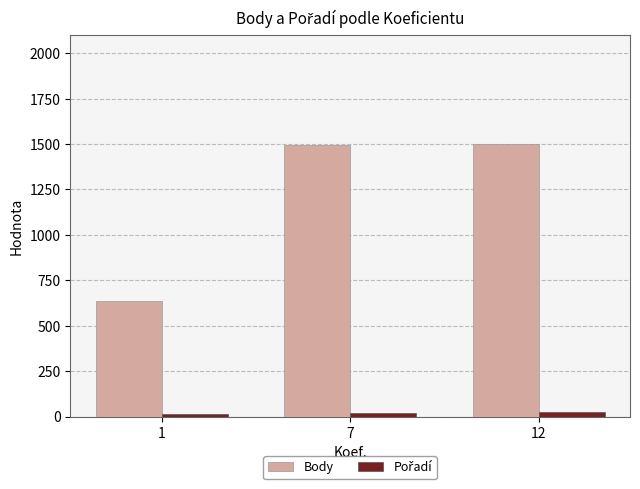

The value of Body at 12 is 1502.0. True or false?

True